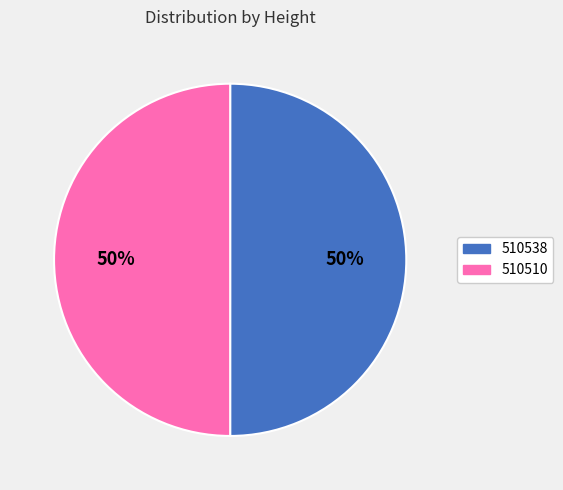

To the nearest percent, what is the average slice percentage?

50%